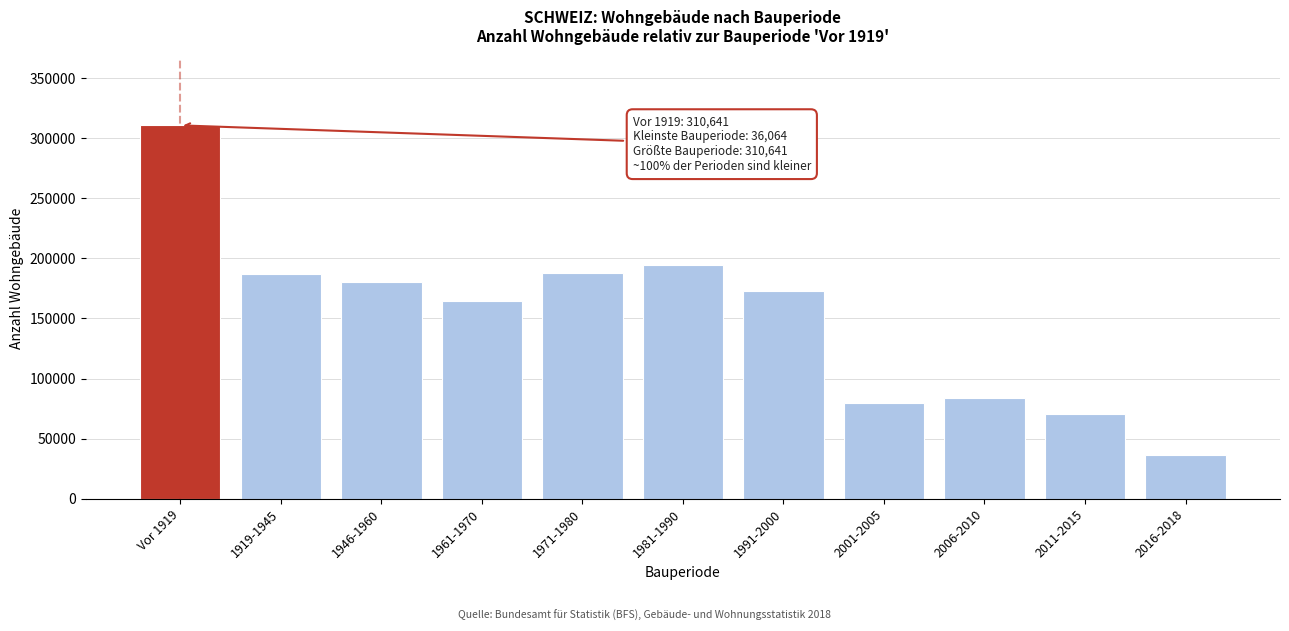

What is the maximum value shown in the chart?

310641